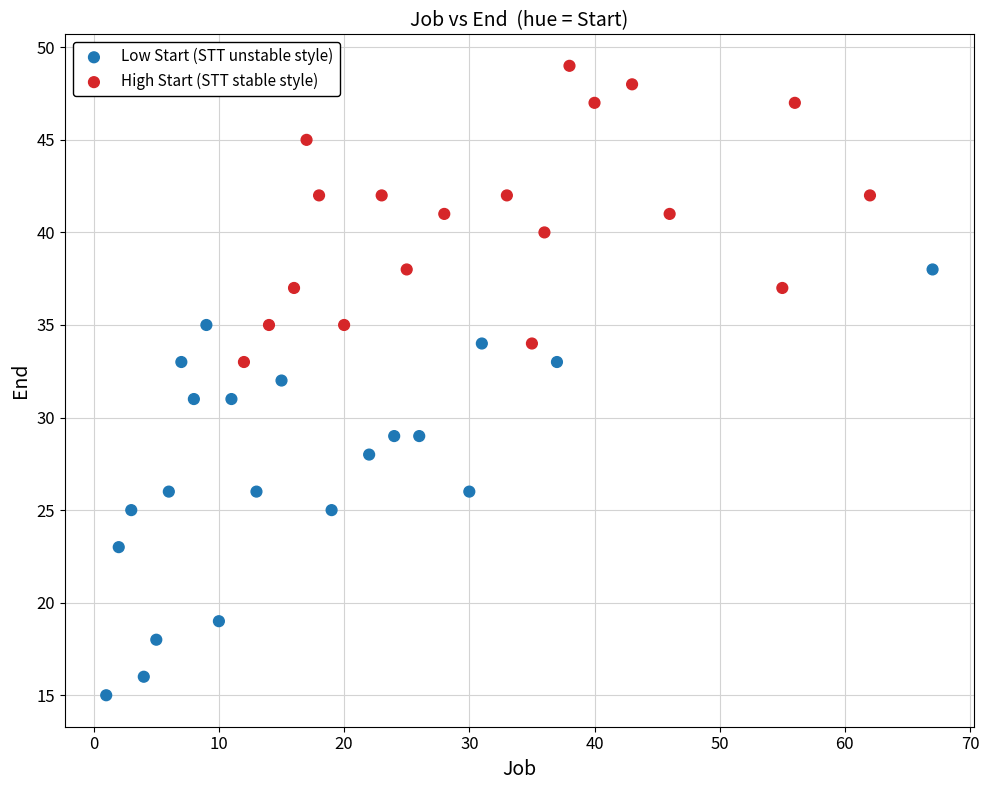

Which series contains the highest Y value?

High Start (STT stable style)